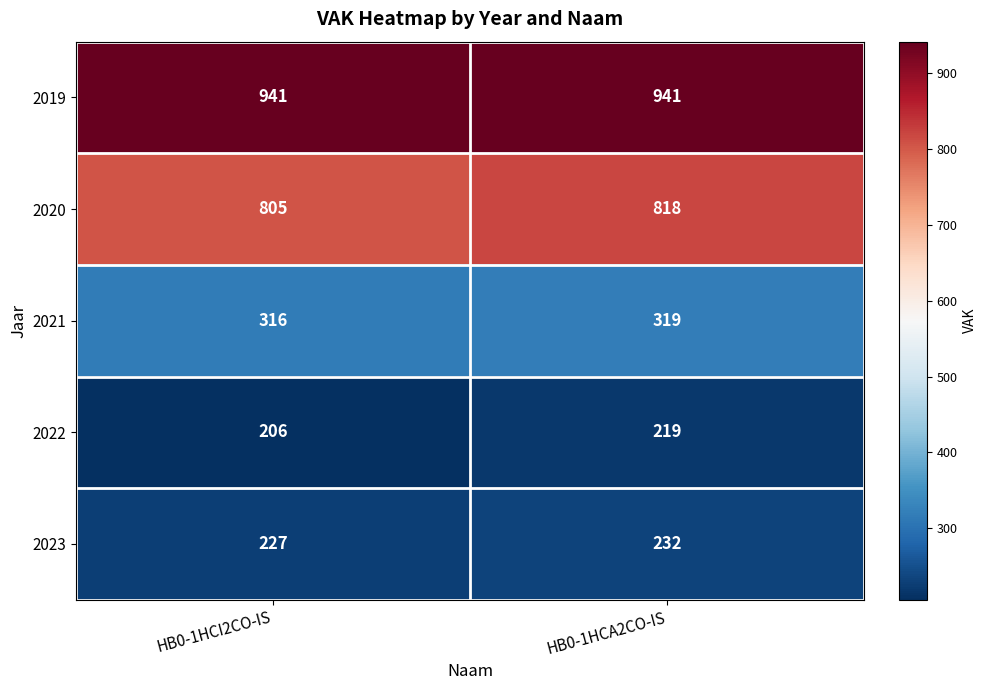

What is the total value across all series at HB0-1HCI2CO-IS?

2495